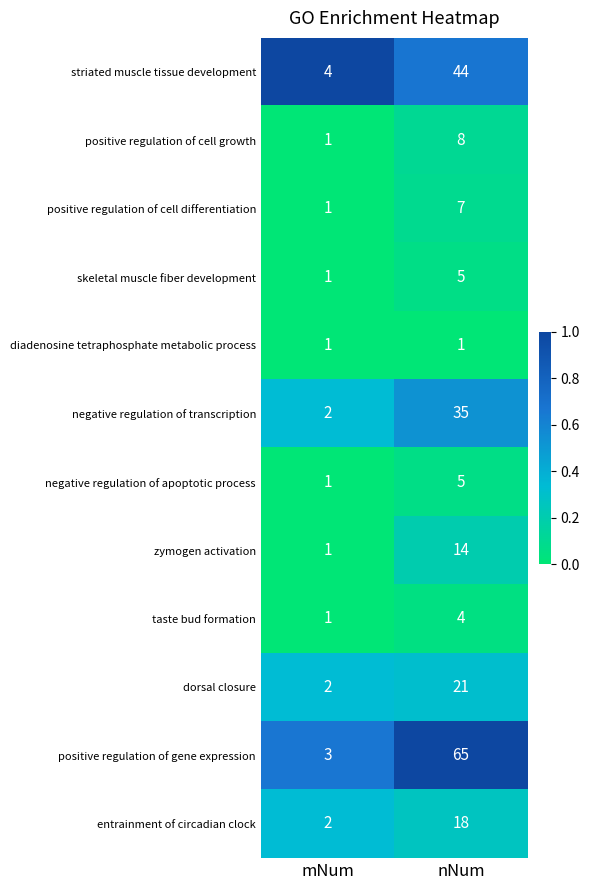

Is it true that negative regulation of apoptotic process equals 5 at nNum?

True